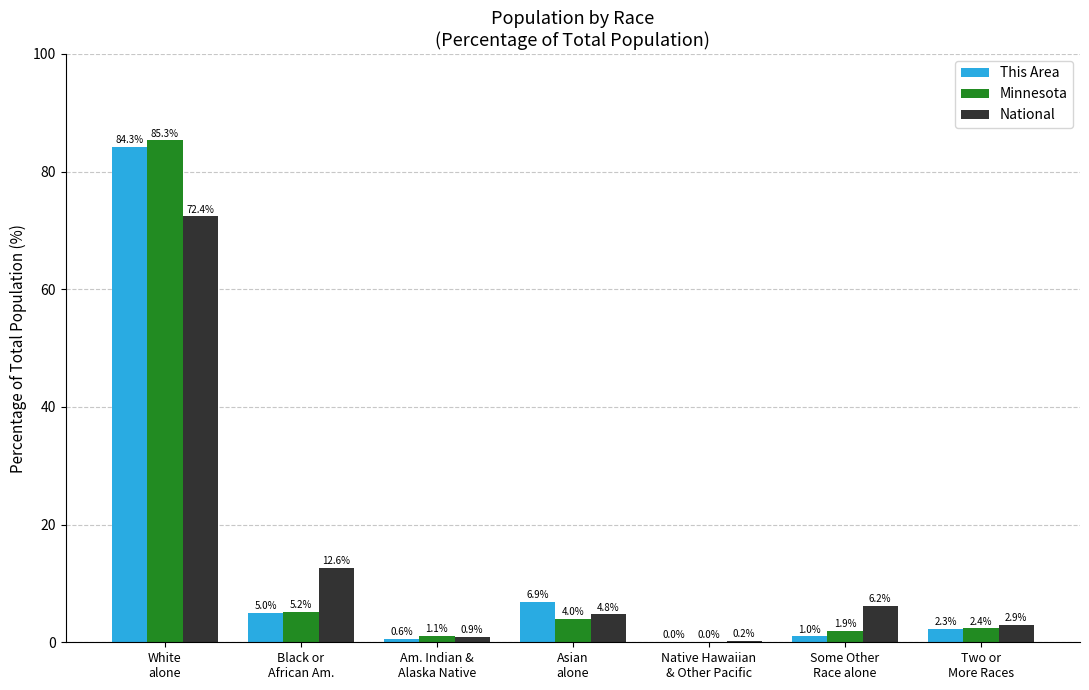

What is the greatest value displayed?

85.3